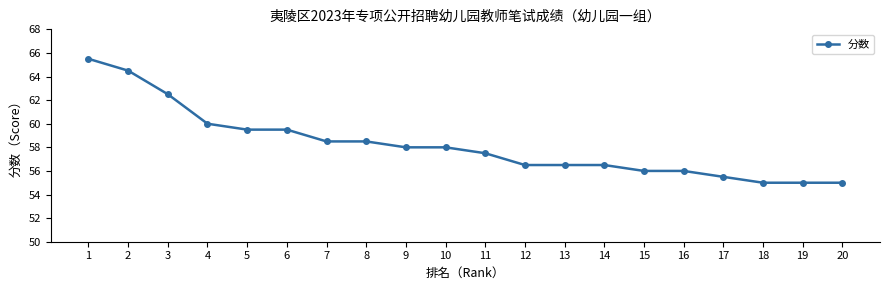

True or false: the data shows 38.3 at 16.

False